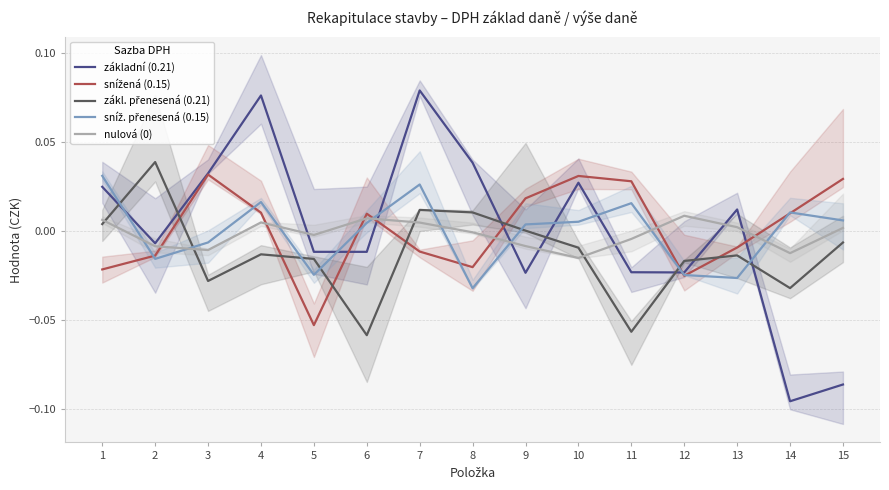

Which series has the widest spread of values?

základní (0.21)